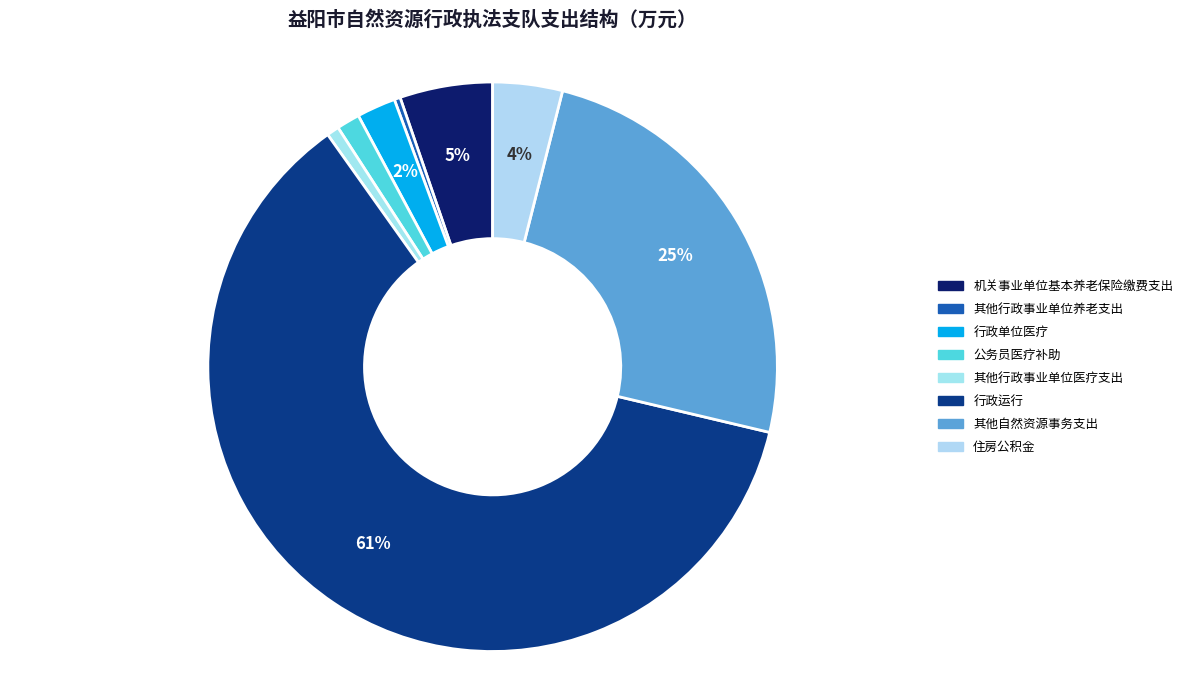

Count the number of slices in the pie.

8